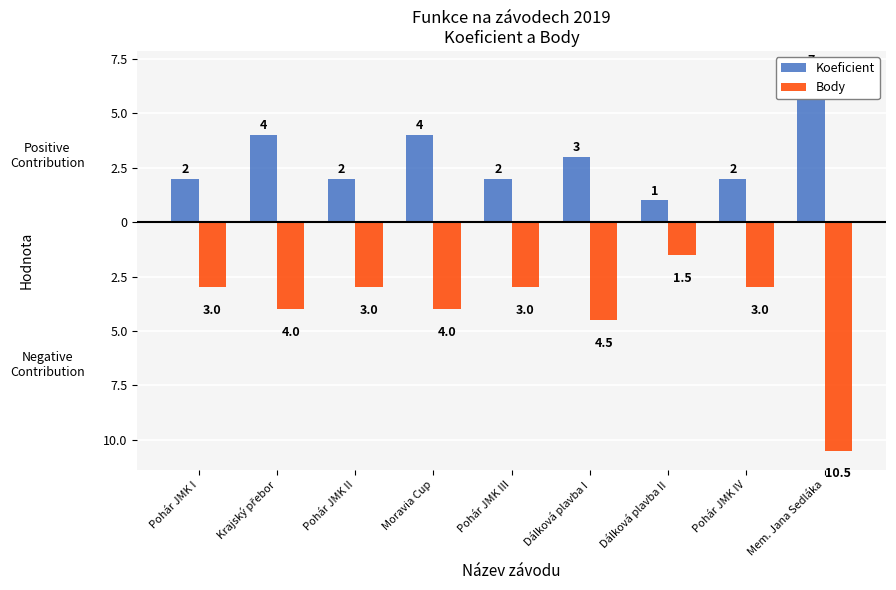

What are all the series names shown in the legend?

Koeficient, Body